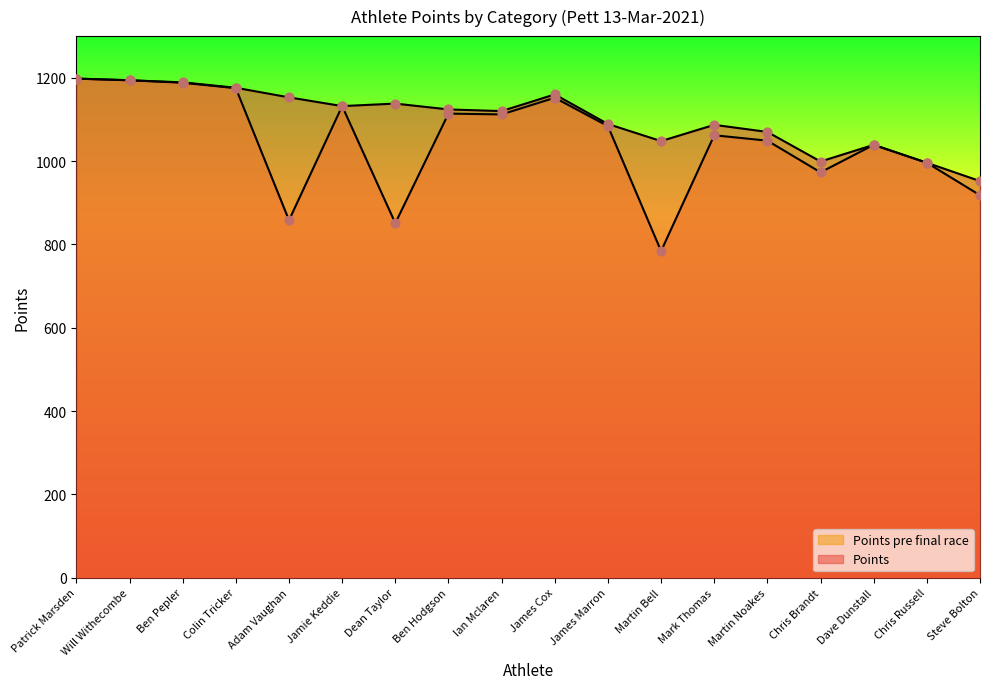

What are all the series names shown in the legend?

Points, Points pre final race